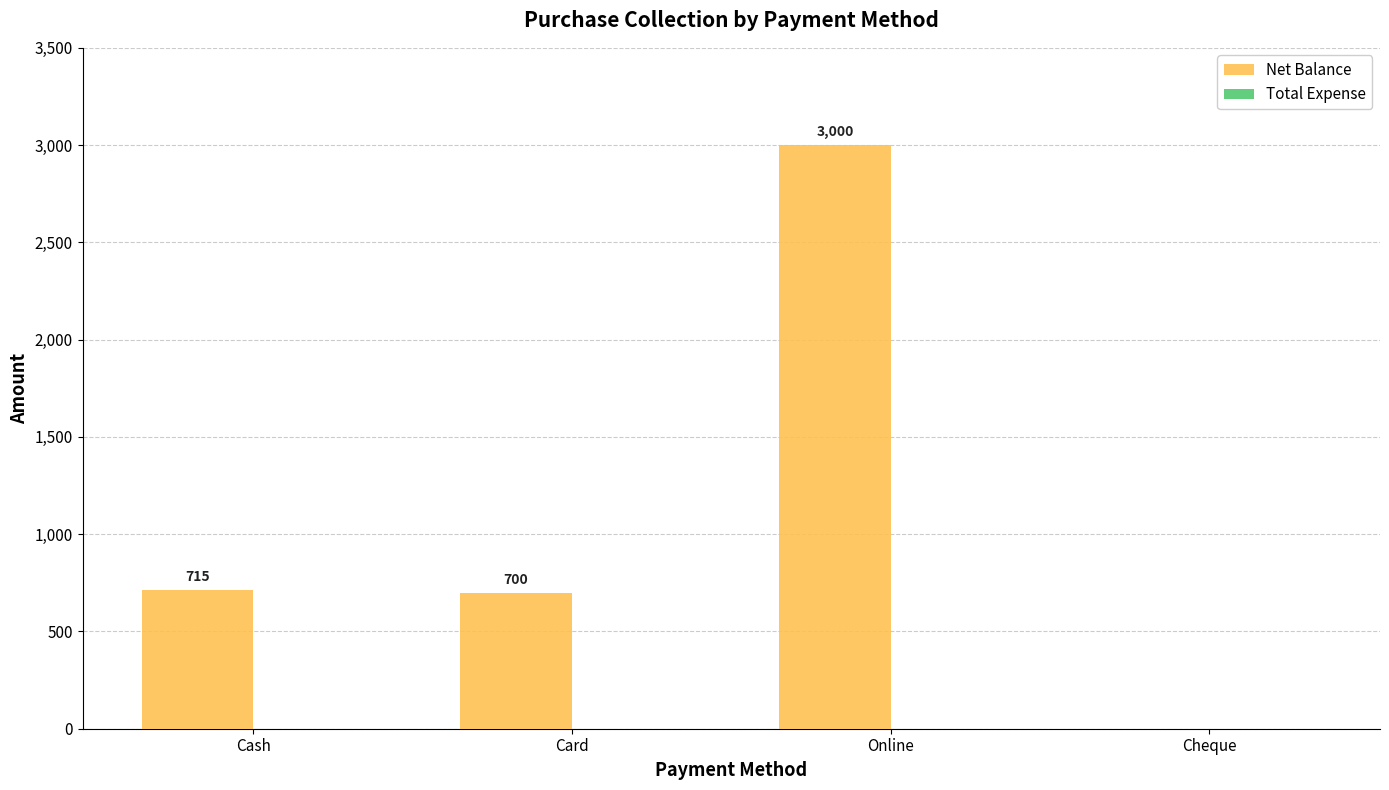

Count the number of categories in the chart.

4